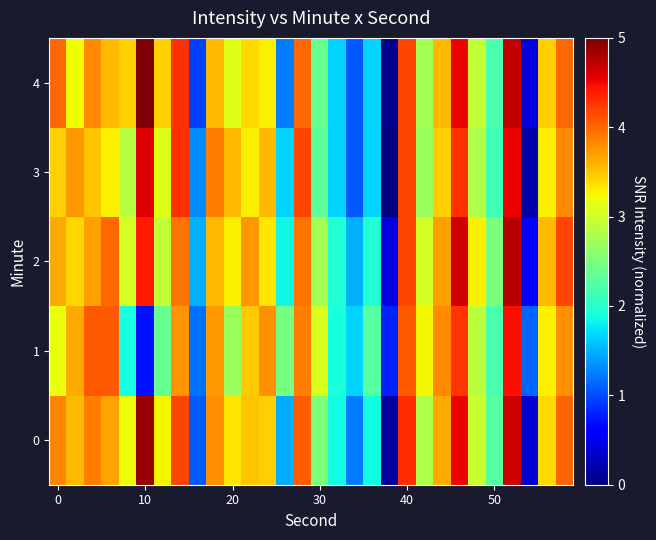

At how many categories does at least one series exceed 4?

9